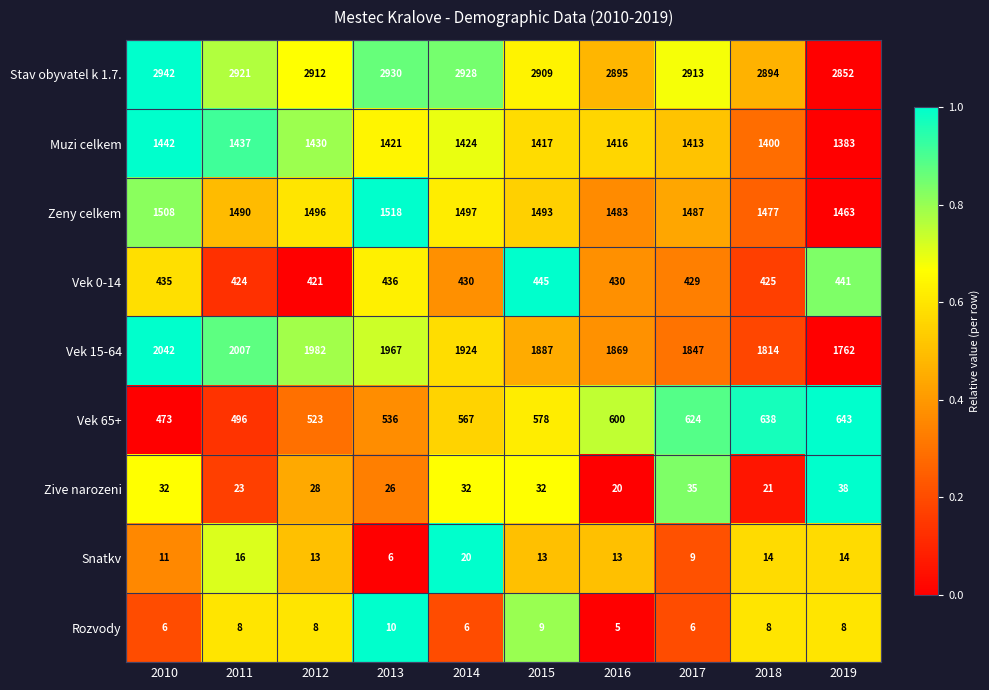

Count the number of categories in the chart.

10